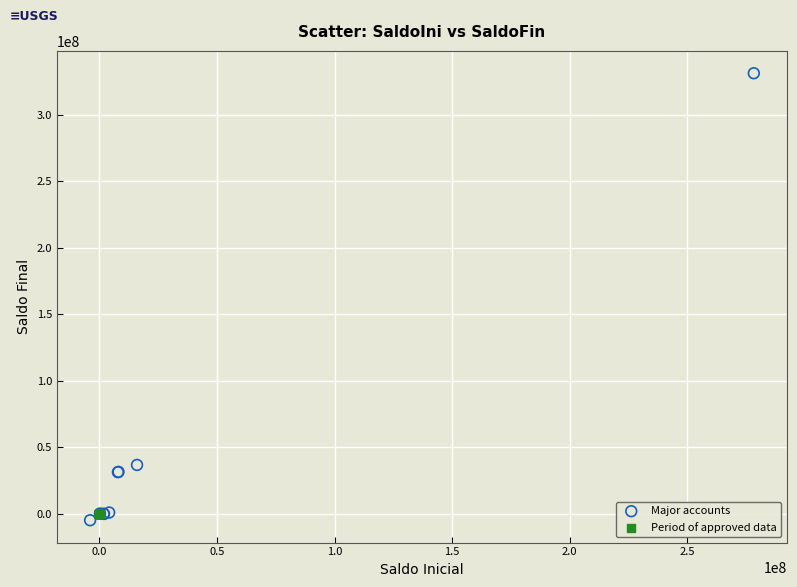

Which series reaches the maximum Y coordinate?

Major accounts